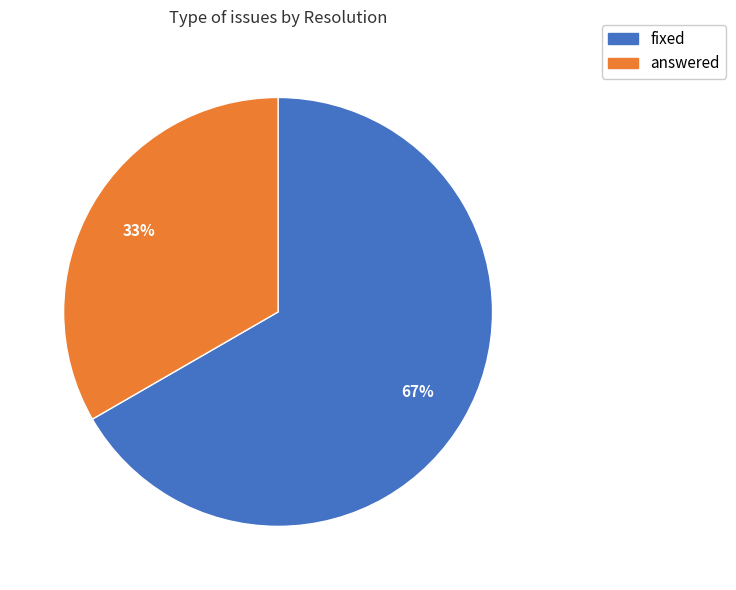

Is answered the majority of the pie?

No